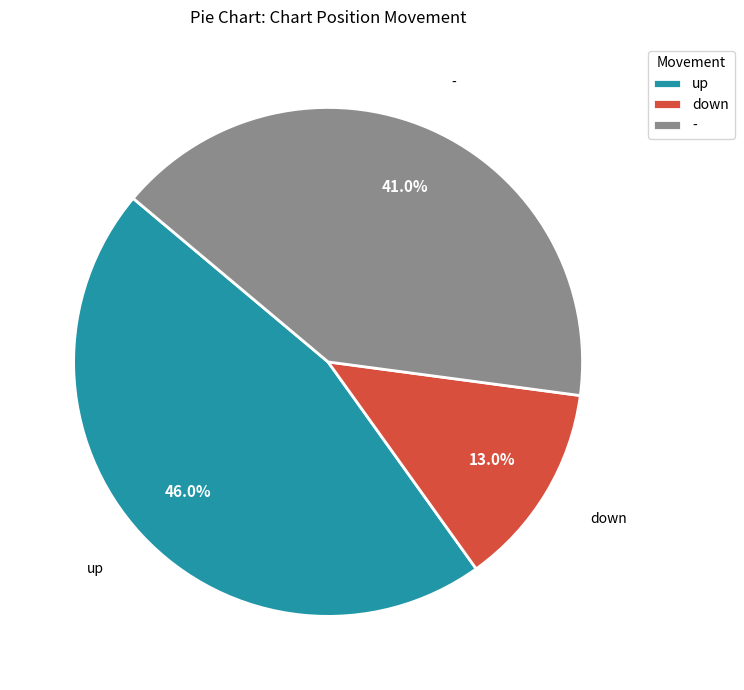

True or false: - accounts for 41% of the total.

True